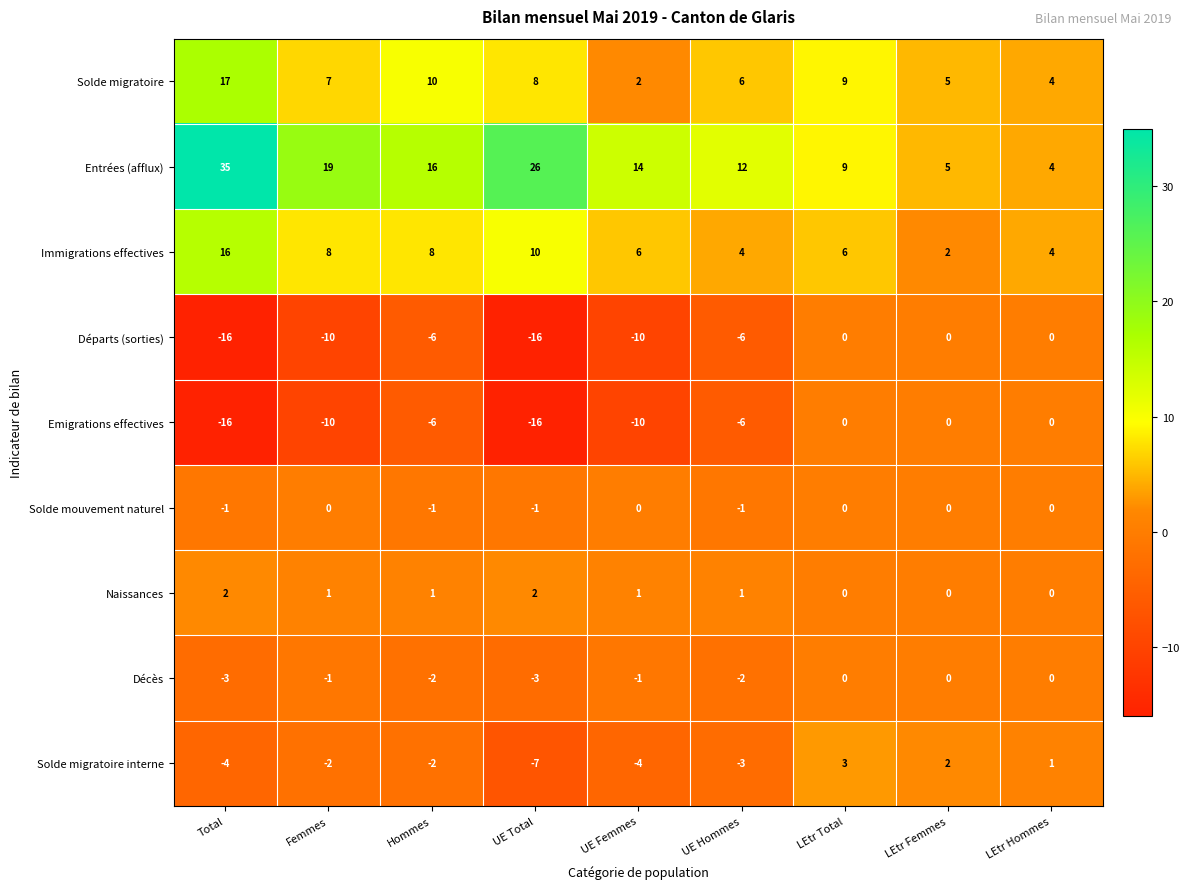

What is the minimum value shown in the chart?

-16